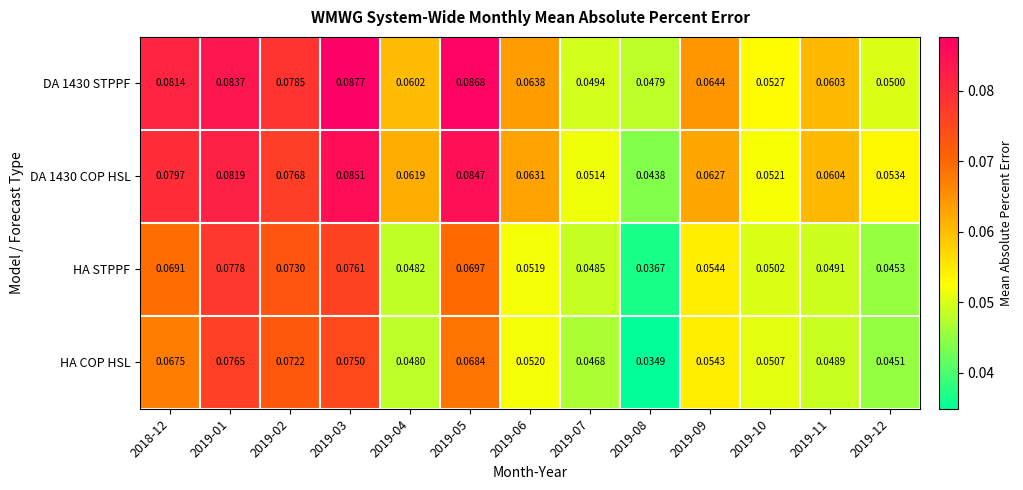

Is the value of HA COP HSL at 2019-08 greater than the value of DA 1430 COP HSL at 2019-08?

No